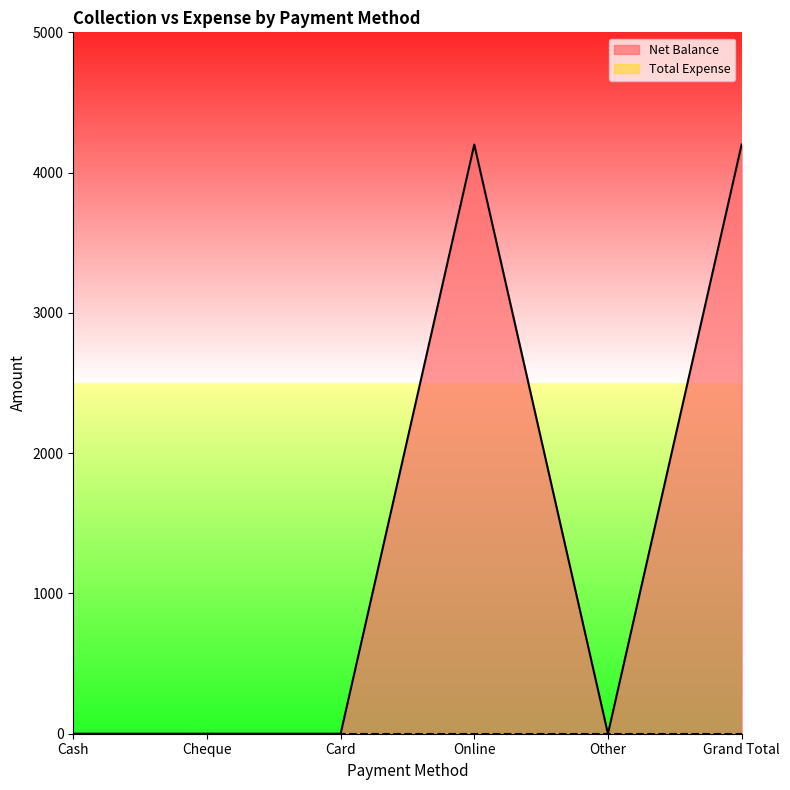

Rank the categories by value from lowest to highest.

Cash, Cheque, Card, Other, Online, Grand Total